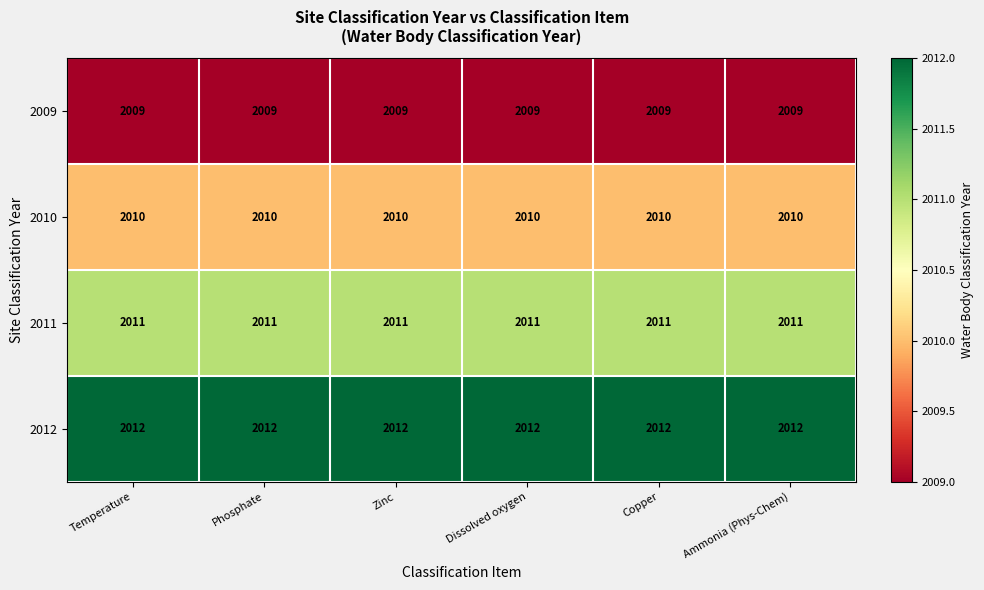

Count the number of categories in the chart.

6